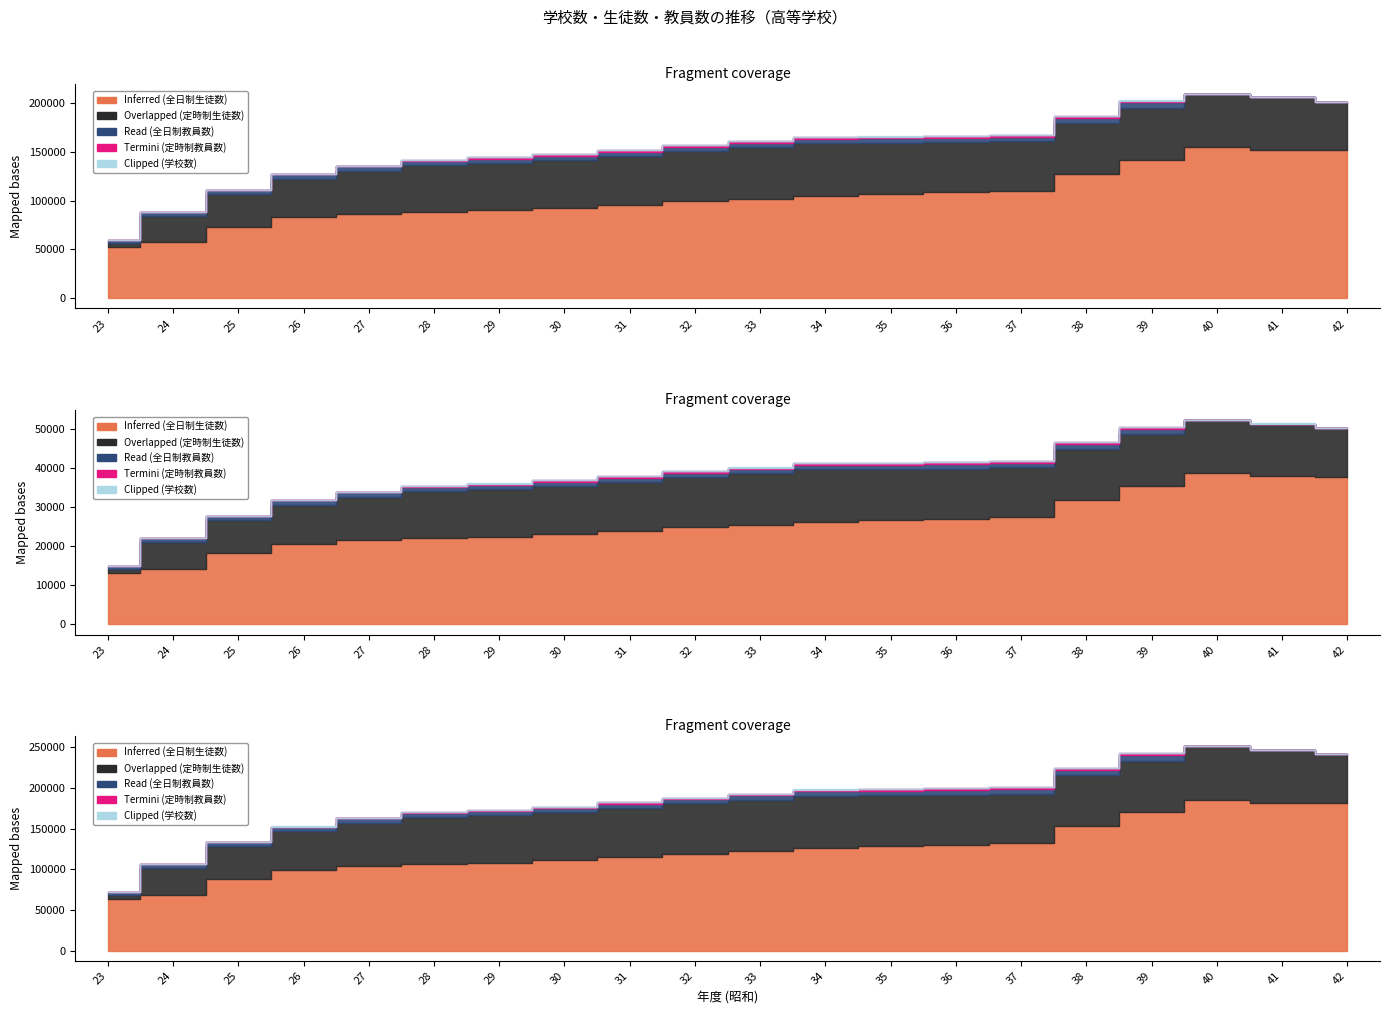

True or false: Overlapped (定時制生徒数) and Inferred (全日制生徒数) cross at least once.

False